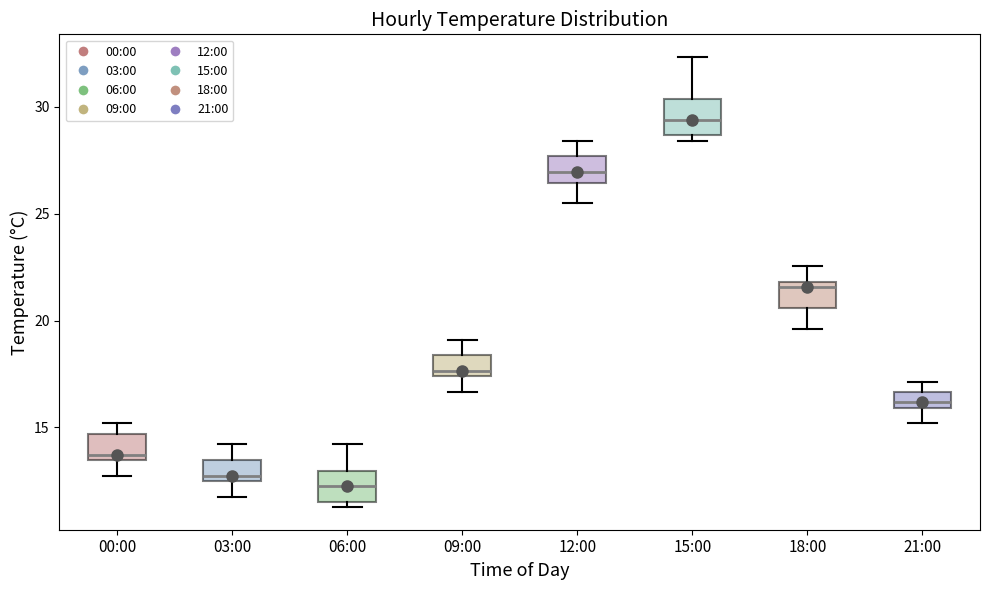

Which box's median line is the highest?

15:00